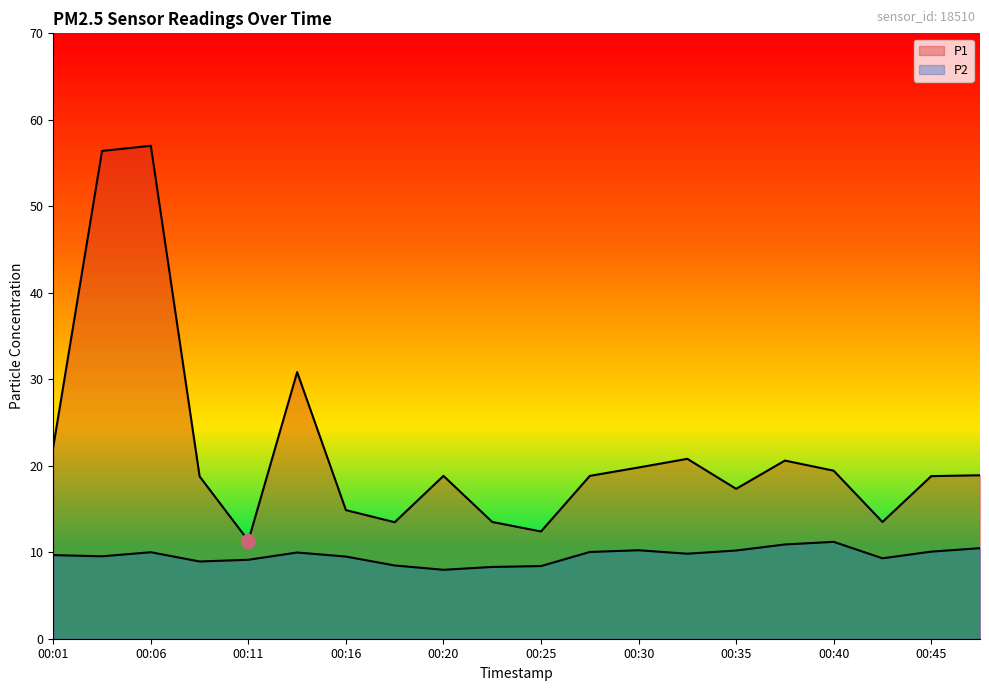

List the labels in order of P1 value, smallest first.

00:11, 00:25, 00:18, 00:23, 00:43, 00:16, 00:35, 00:08, 00:45, 00:20, 00:28, 00:48, 00:40, 00:30, 00:38, 00:33, 00:01, 00:13, 00:03, 00:06